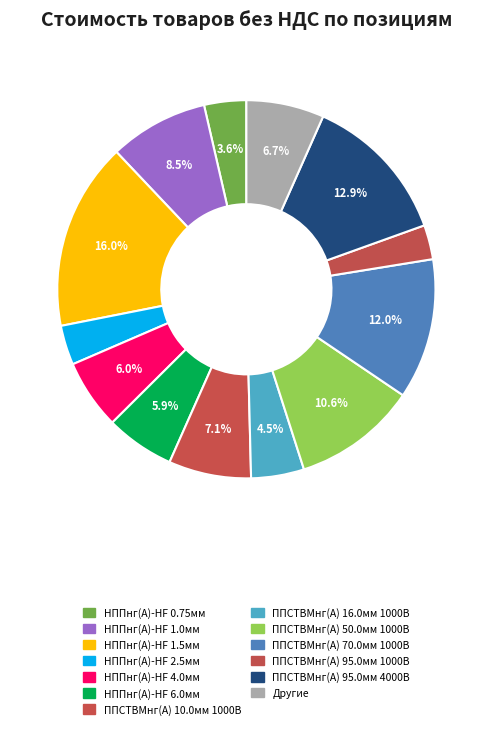

Is there any slice that represents more than half of the pie?

No